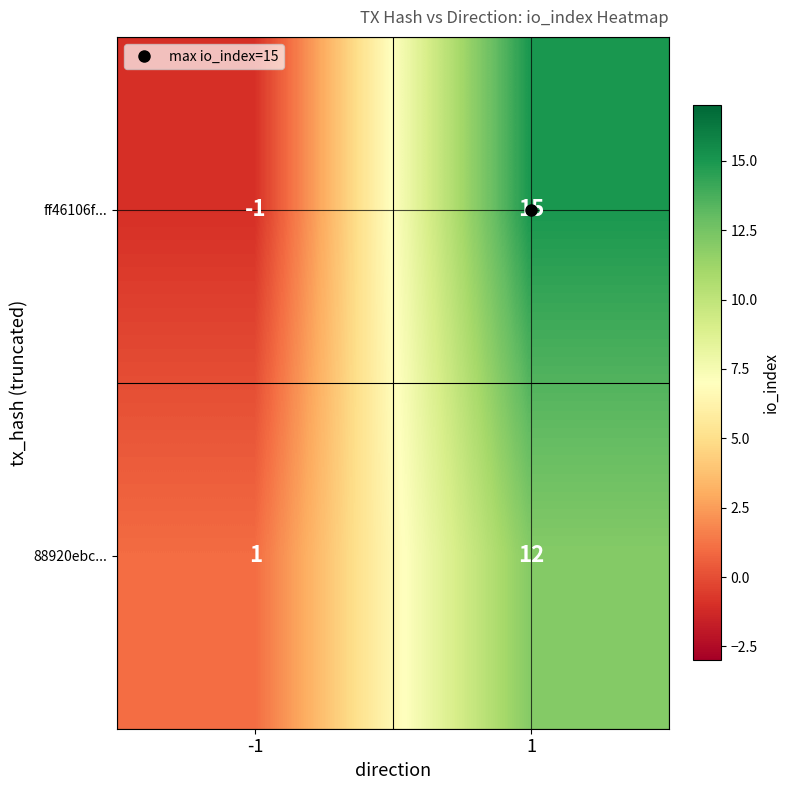

List the series in order of their peak value, lowest first.

88920ebc..., ff46106f...